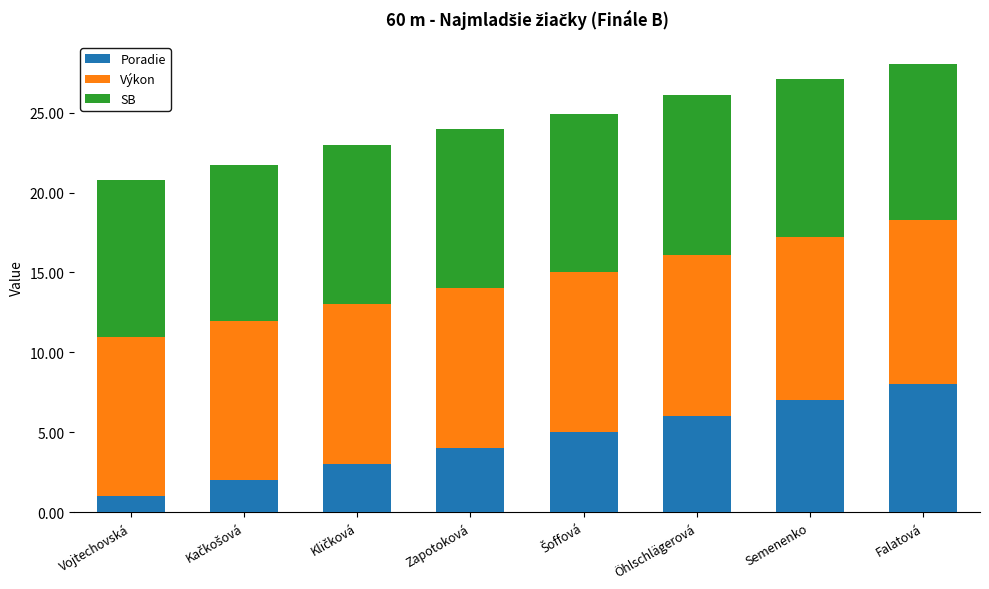

At which label does Poradie reach its minimum?

Vojtechovská